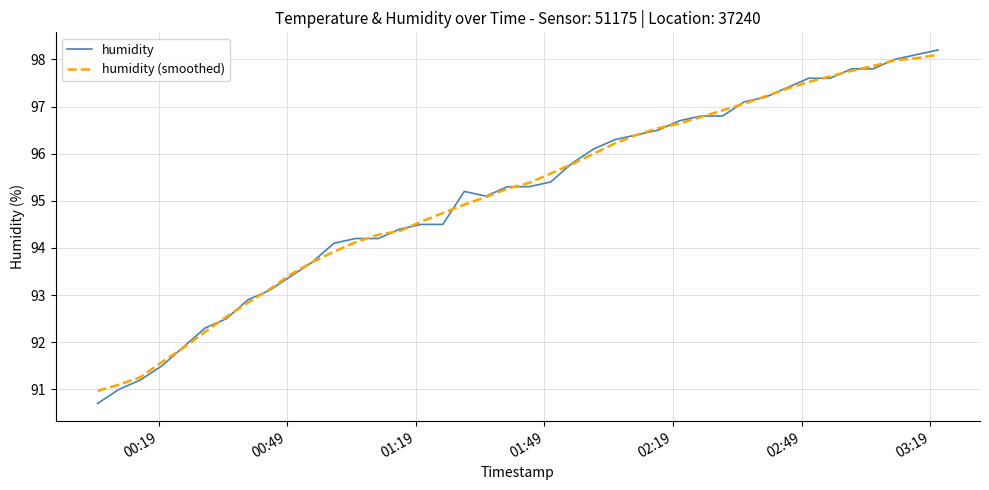

What is the minimum value for humidity?

90.7